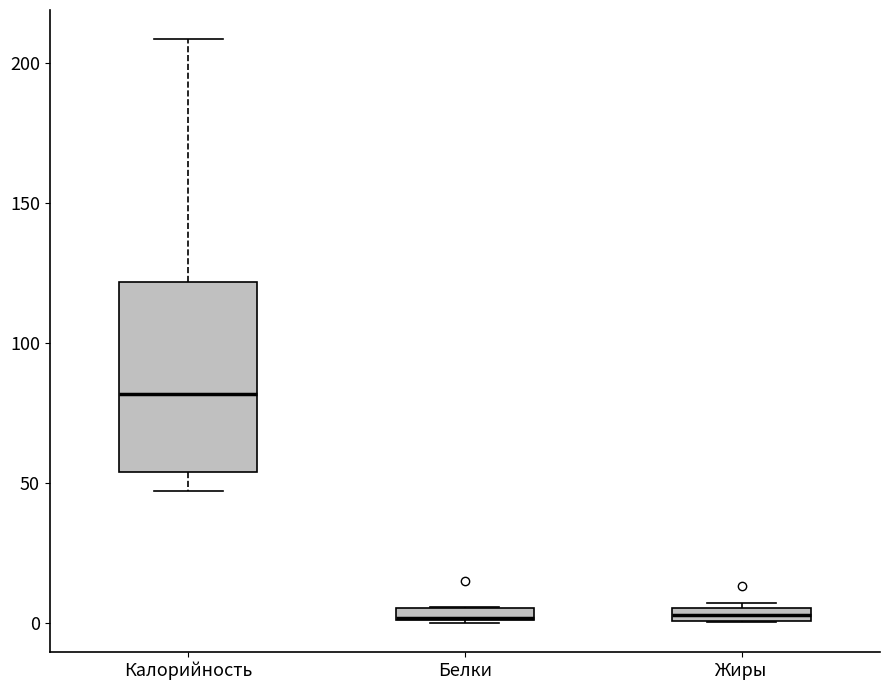

Where does the lower whisker of the box for Калорийность end on the y-axis? The values are not printed on the chart, so give them approximately, as read against the axis.

45